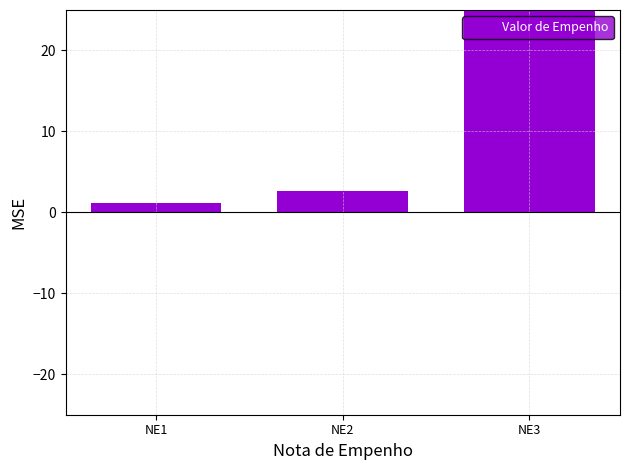

Does the chart contain any negative values?

No